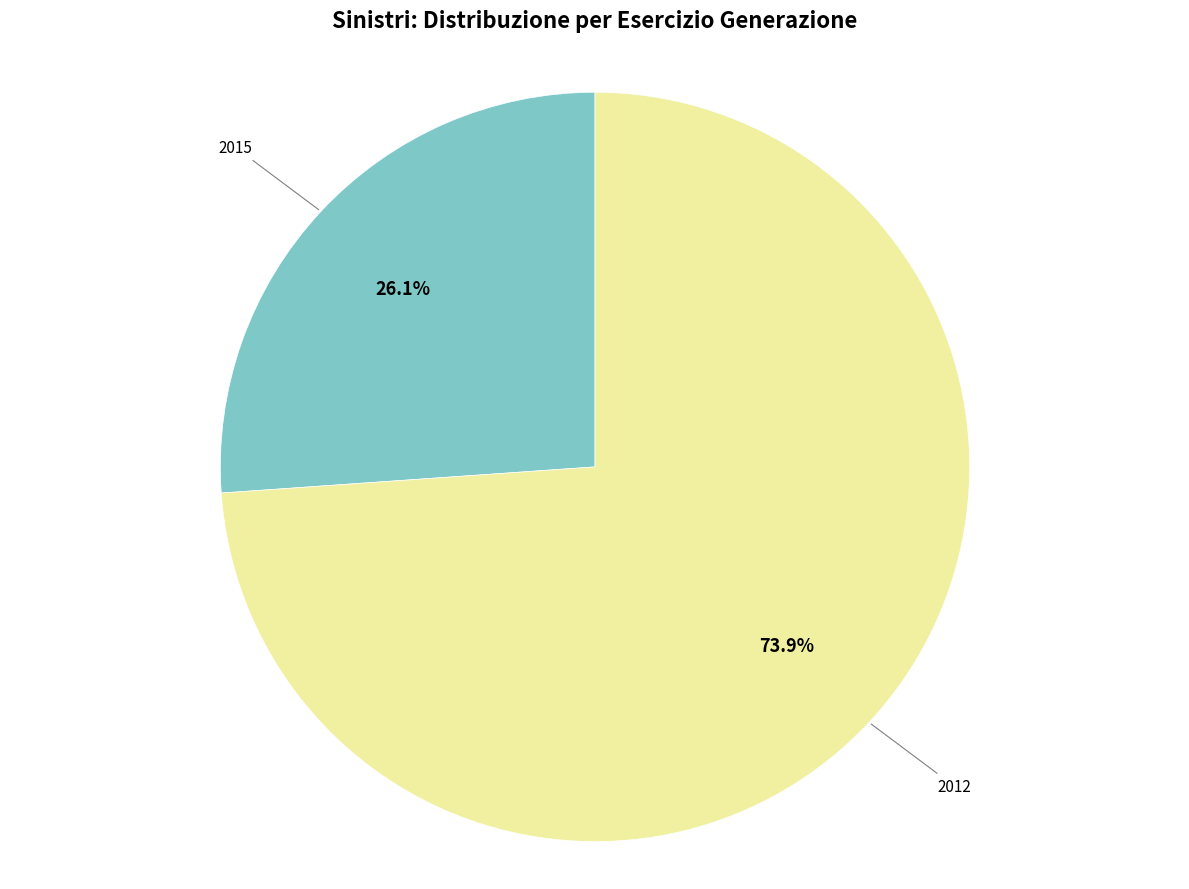

What percentage is NOT represented by 2012?

26.1%